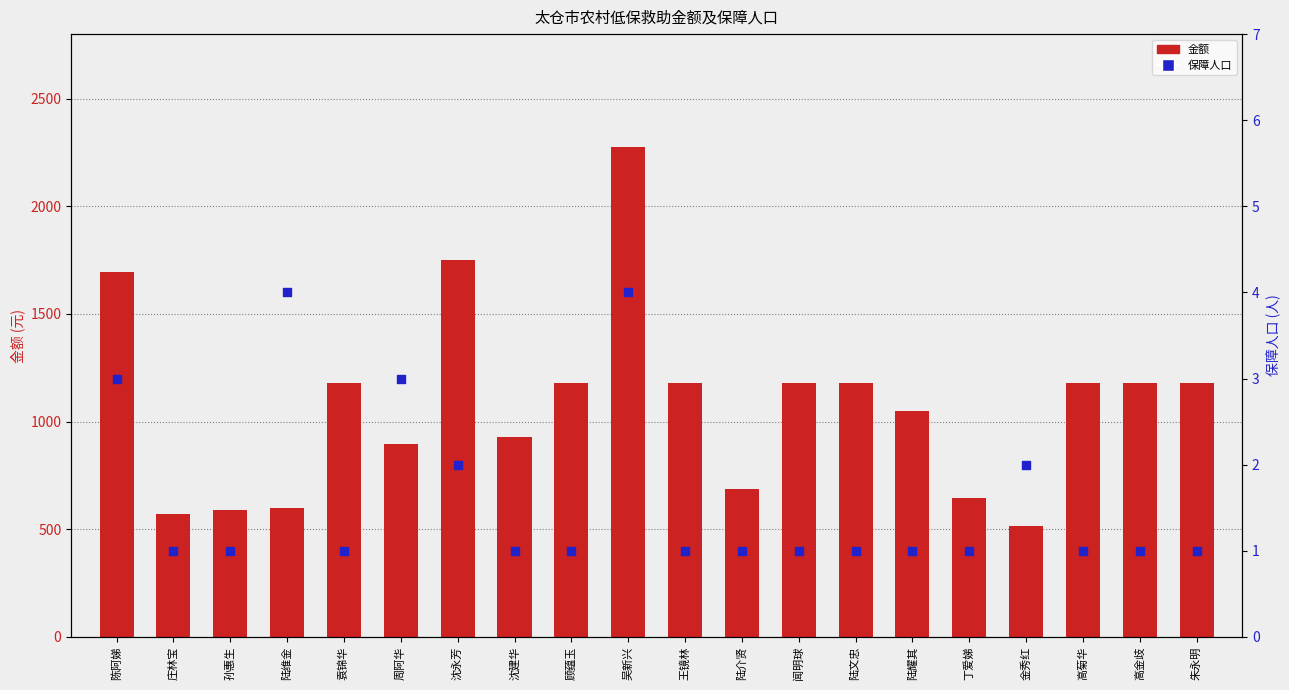

Which series contains the lowest Y value?

保障人口